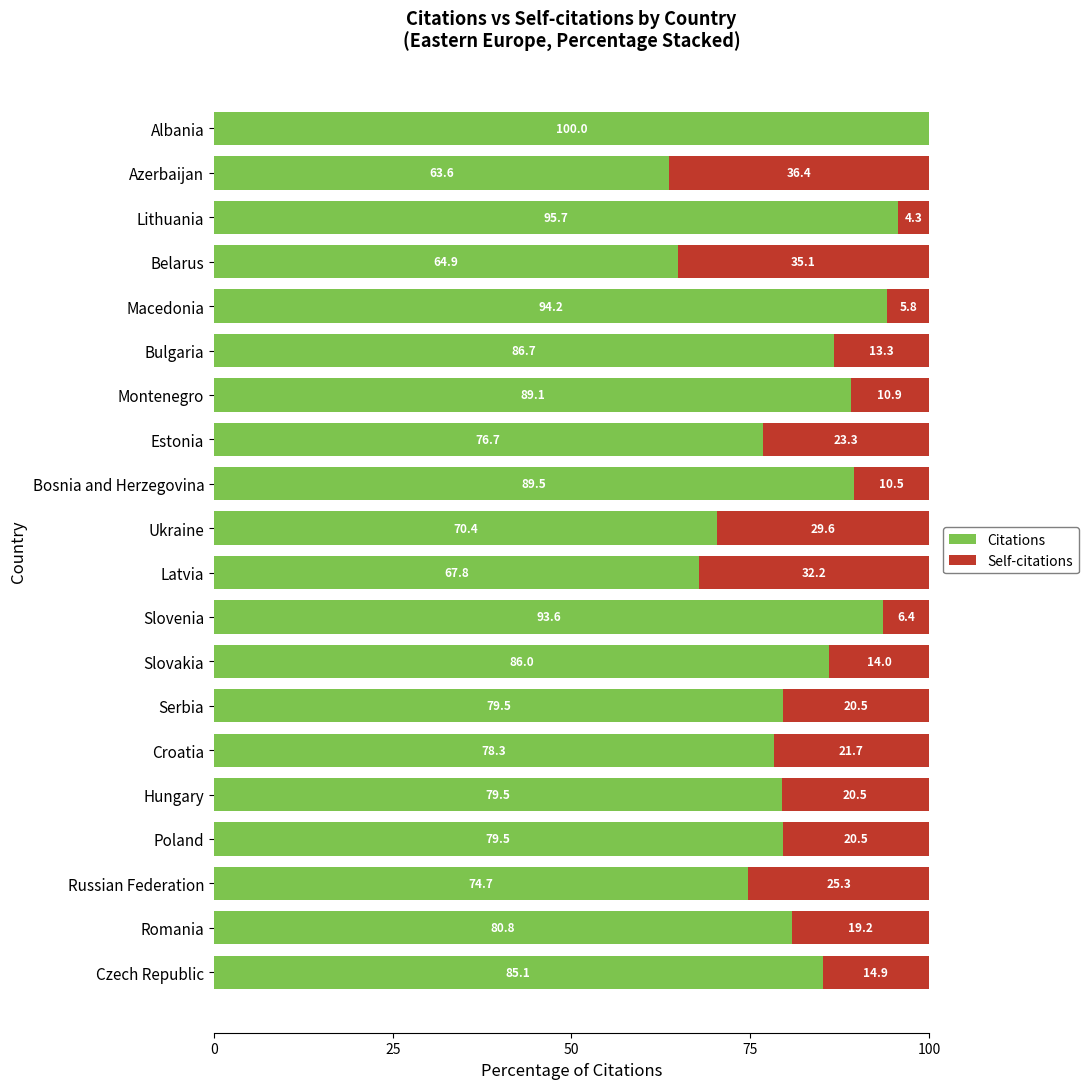

True or false: Citations has a value of 86.7 at Bulgaria.

True